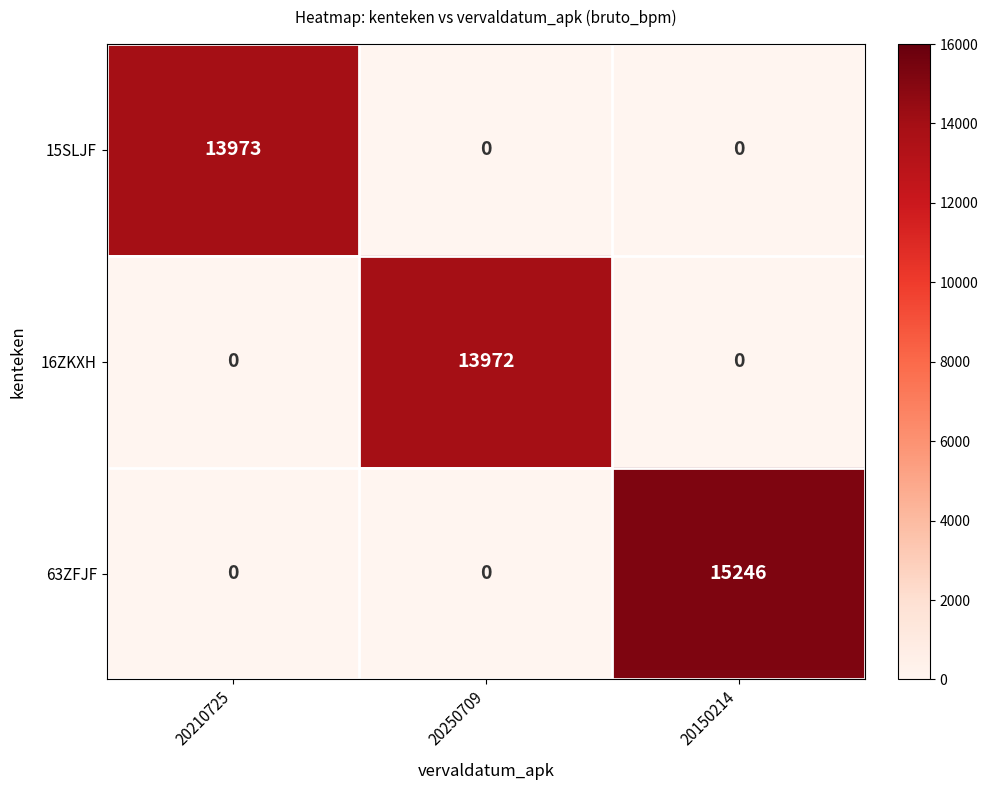

The value of 16ZKXH at 20210725 is 6660. True or false?

False